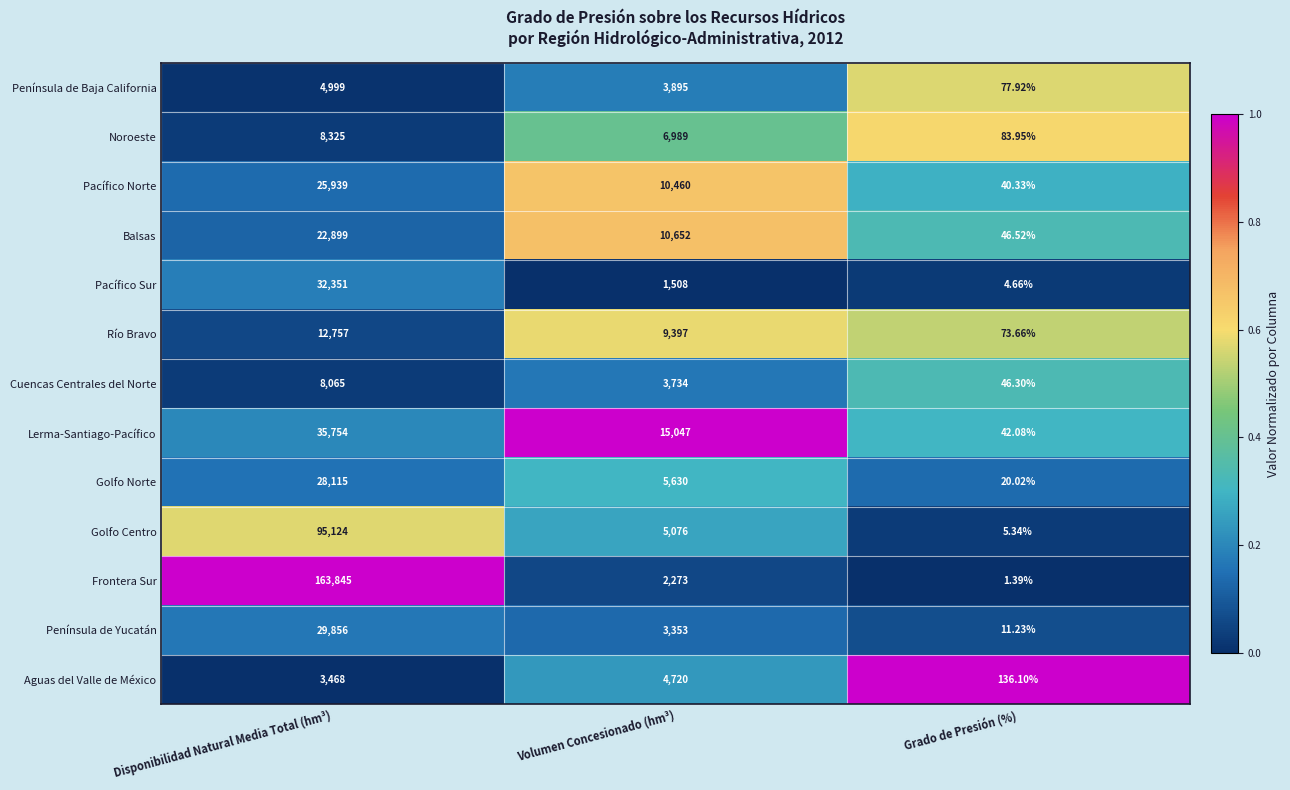

Which series has the largest total across all categories?

Frontera Sur